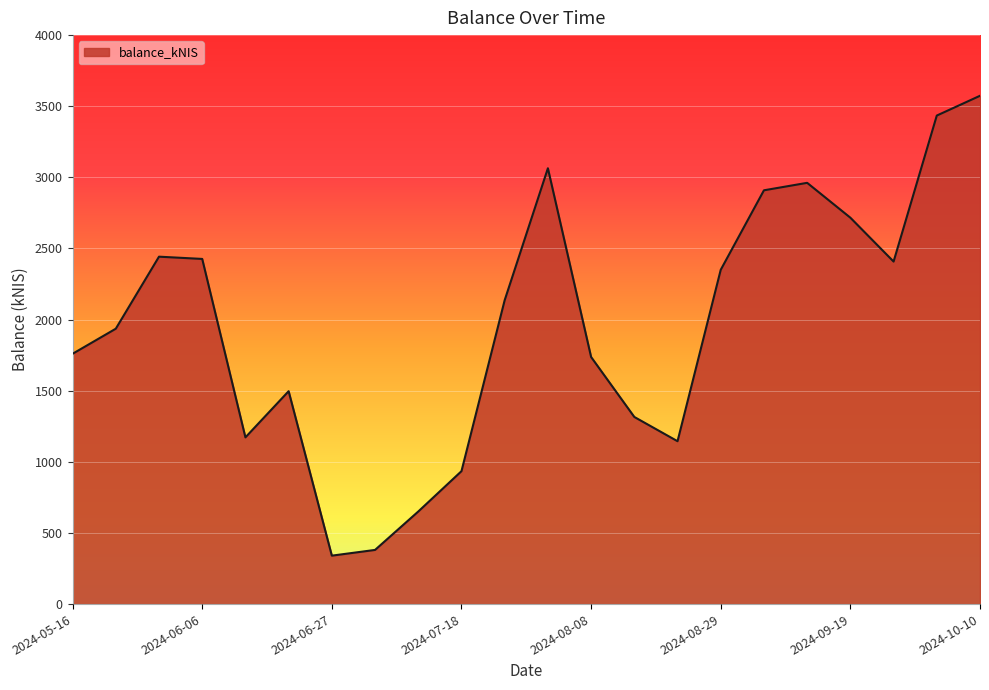

What is the smallest value displayed?

340.5